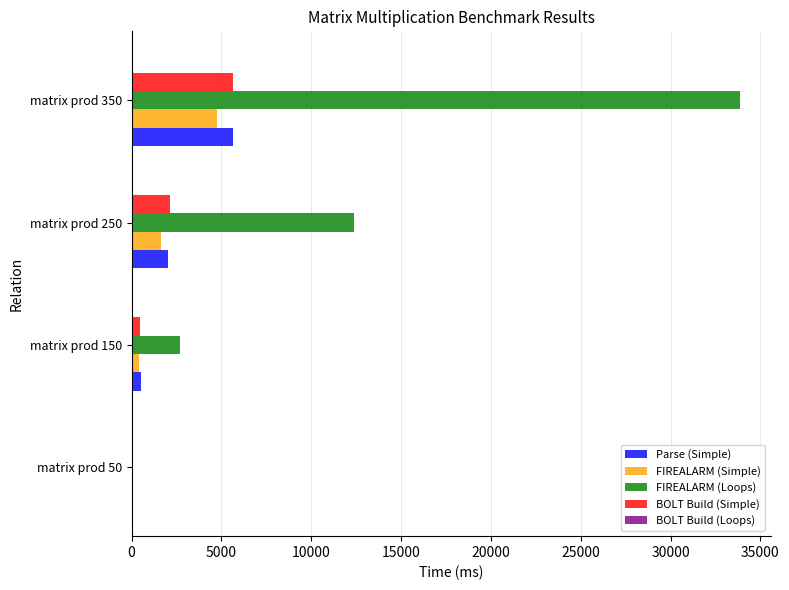

What is the sum of all FIREALARM (Loops) values?

49082